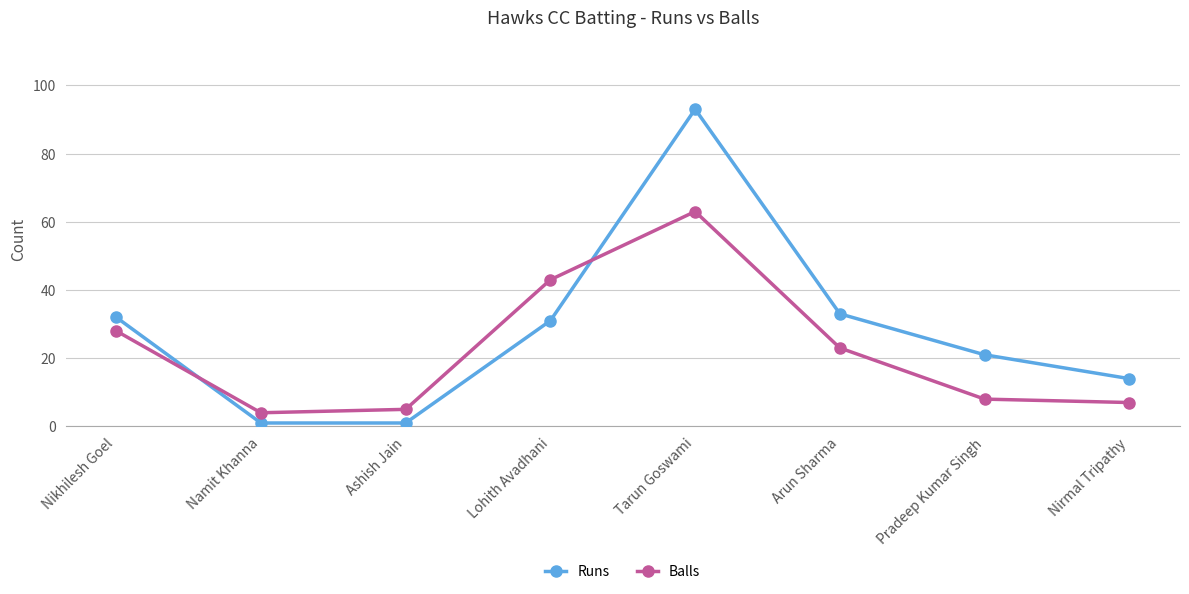

In Runs, how many points are higher than both neighbors (excluding endpoints)?

1